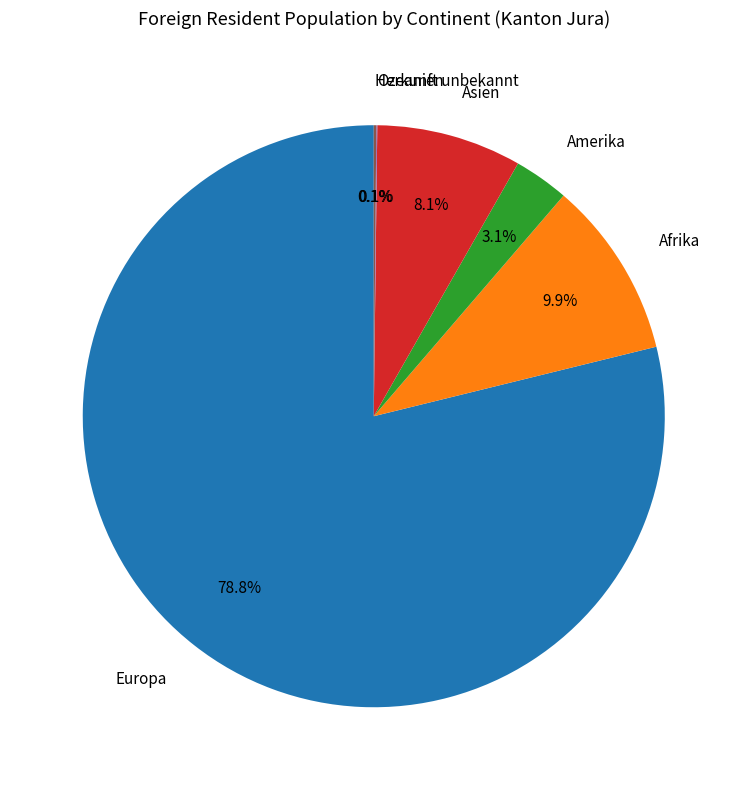

Between Asien and Afrika, which is larger?

Afrika